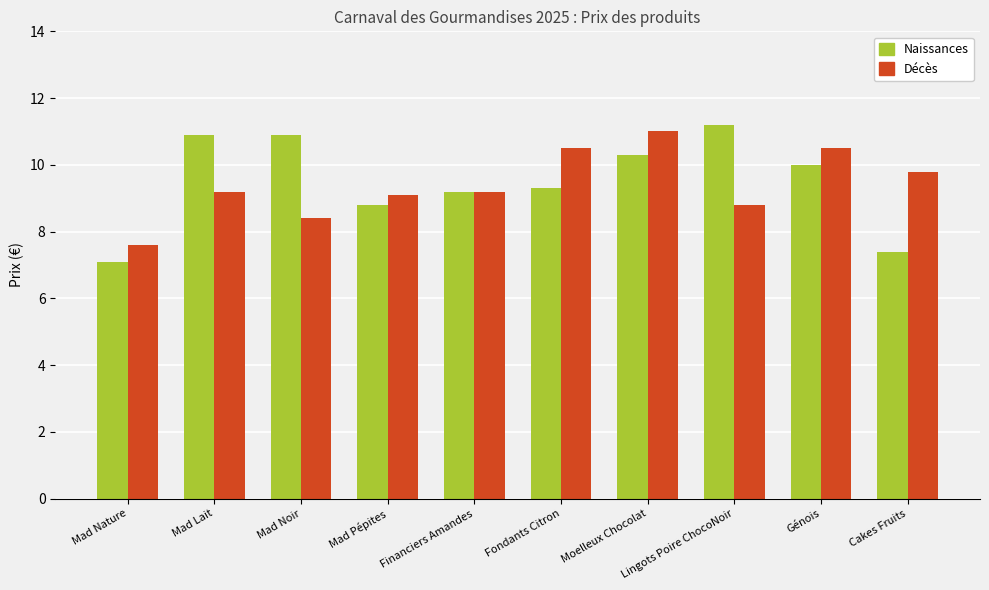

The Naissances series shows 10.0 at Génois. True or false?

True